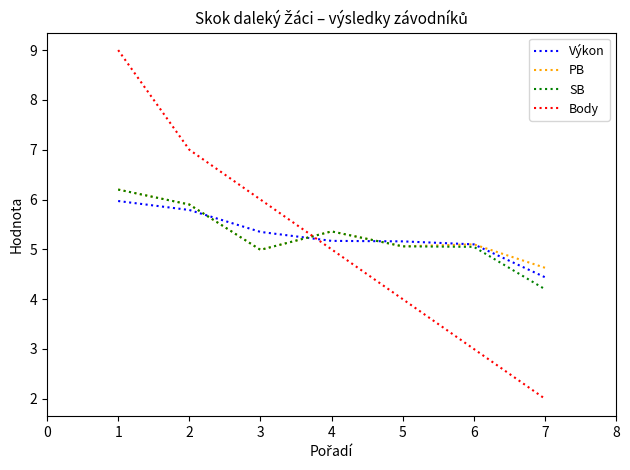

Between which two adjacent categories do Body and PB first intersect?

3 and 4